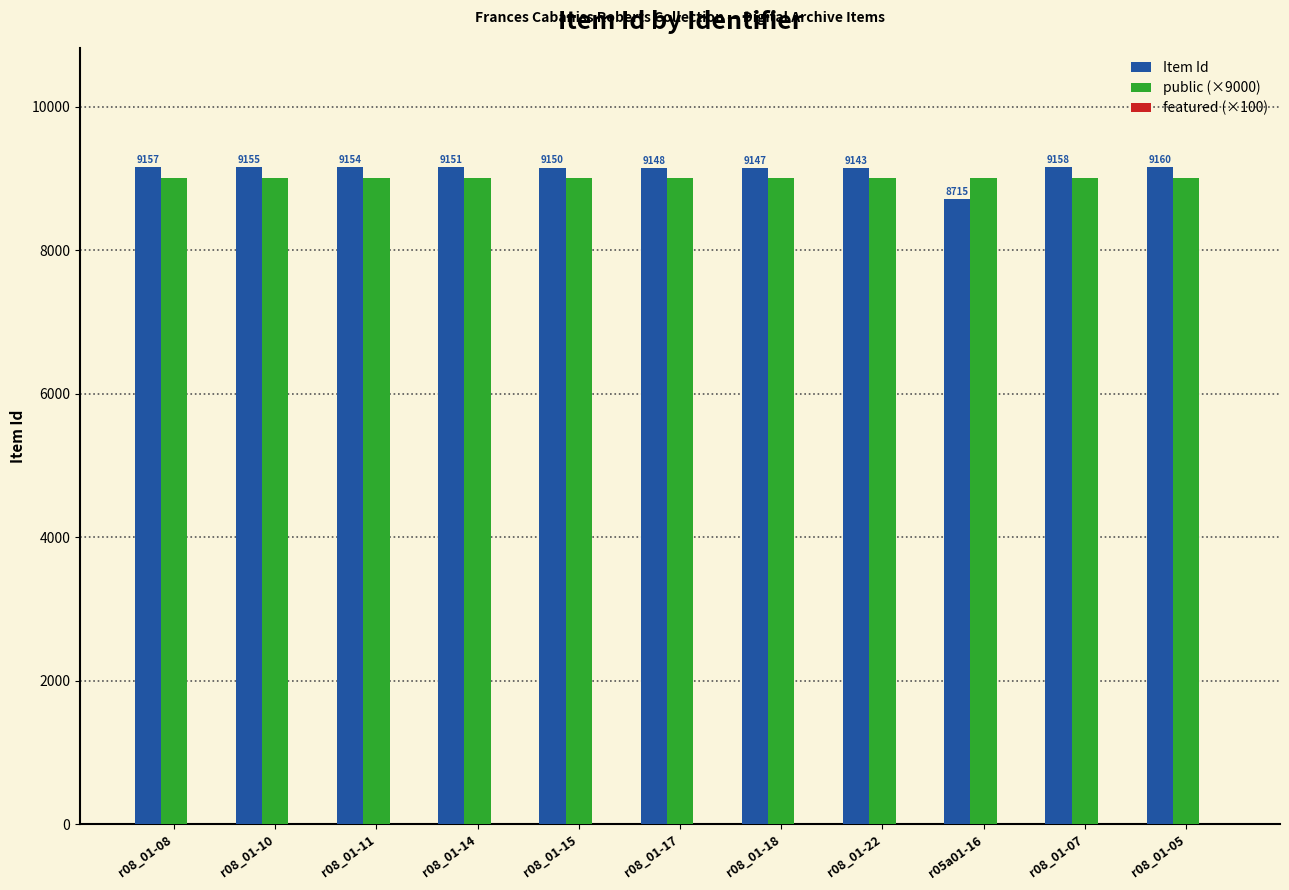

List the labels in order of Item Id value, smallest first.

r05a01-16, r08_01-22, r08_01-18, r08_01-17, r08_01-15, r08_01-14, r08_01-11, r08_01-10, r08_01-08, r08_01-07, r08_01-05